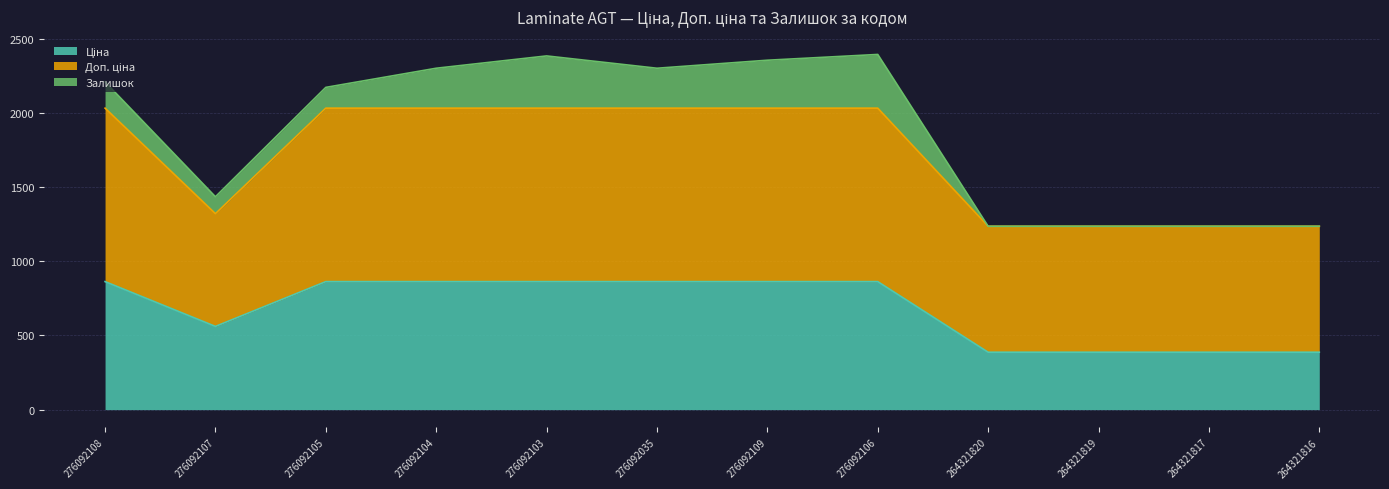

Which label corresponds to the largest value in the chart?

276092108